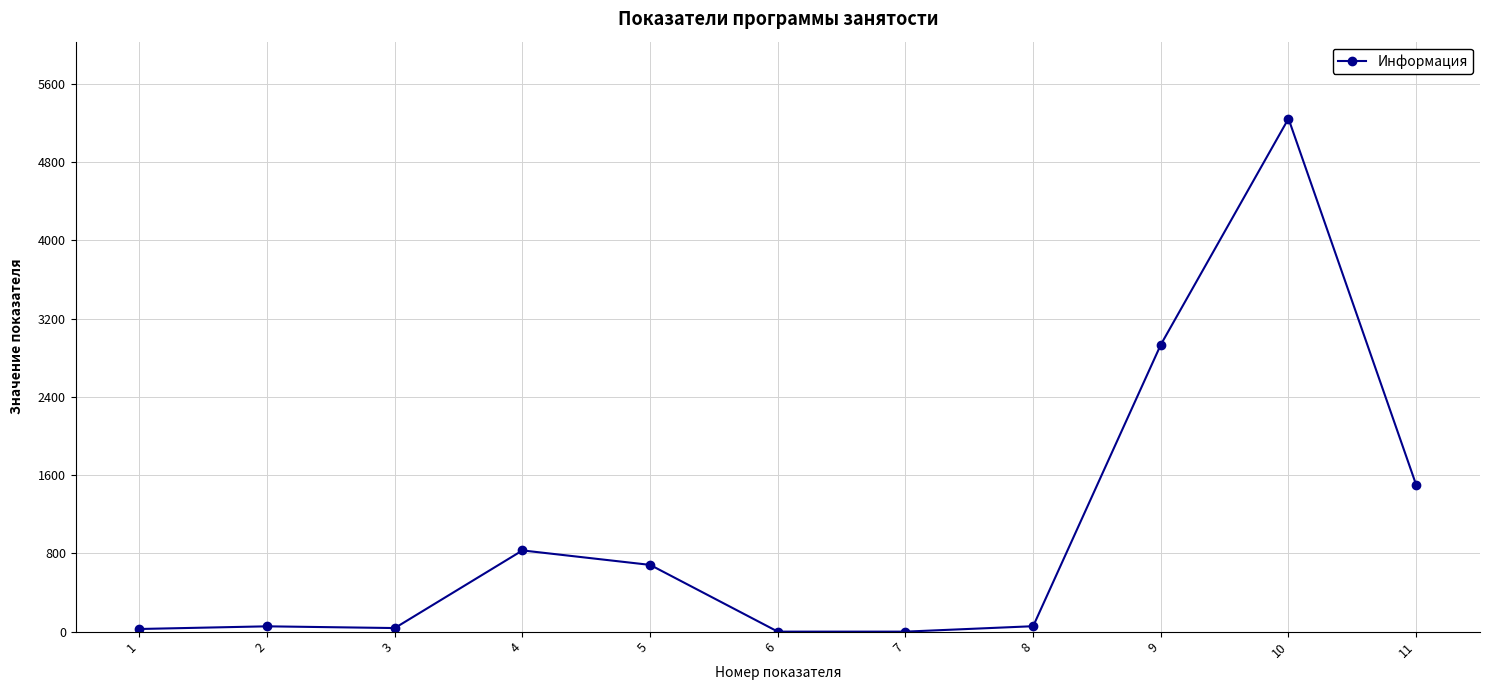

What is the change in value from 4 to 6?

-830.0